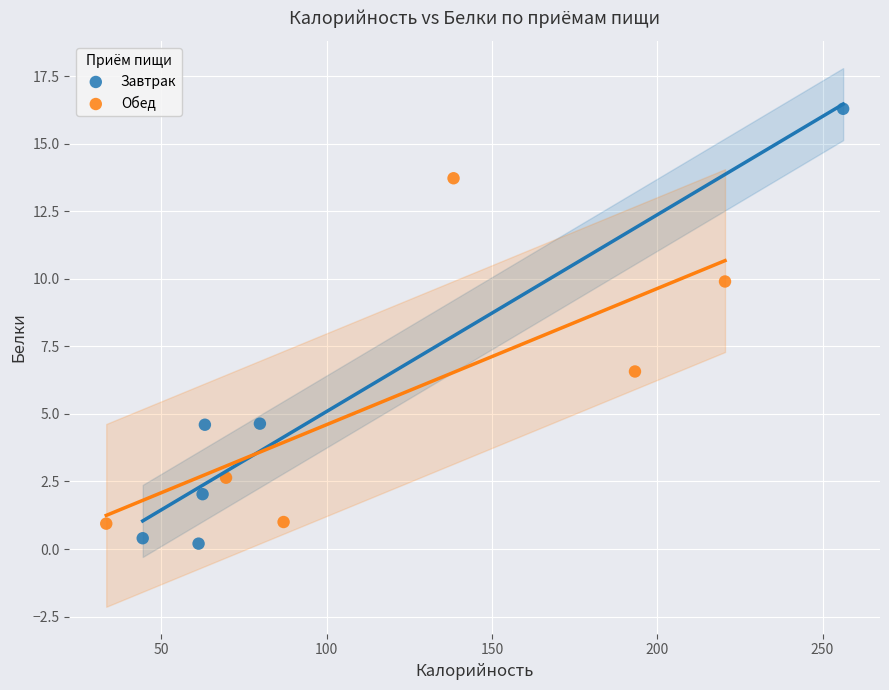

What are all the series names shown in the legend?

Завтрак, Обед